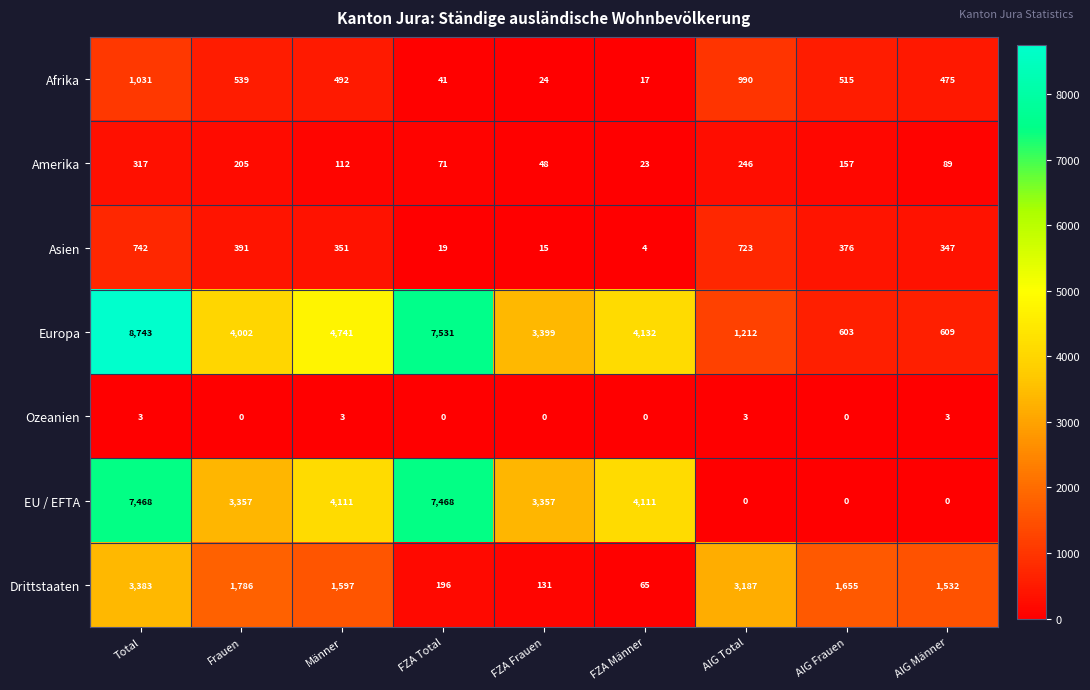

Which series has the largest total across all categories?

Europa